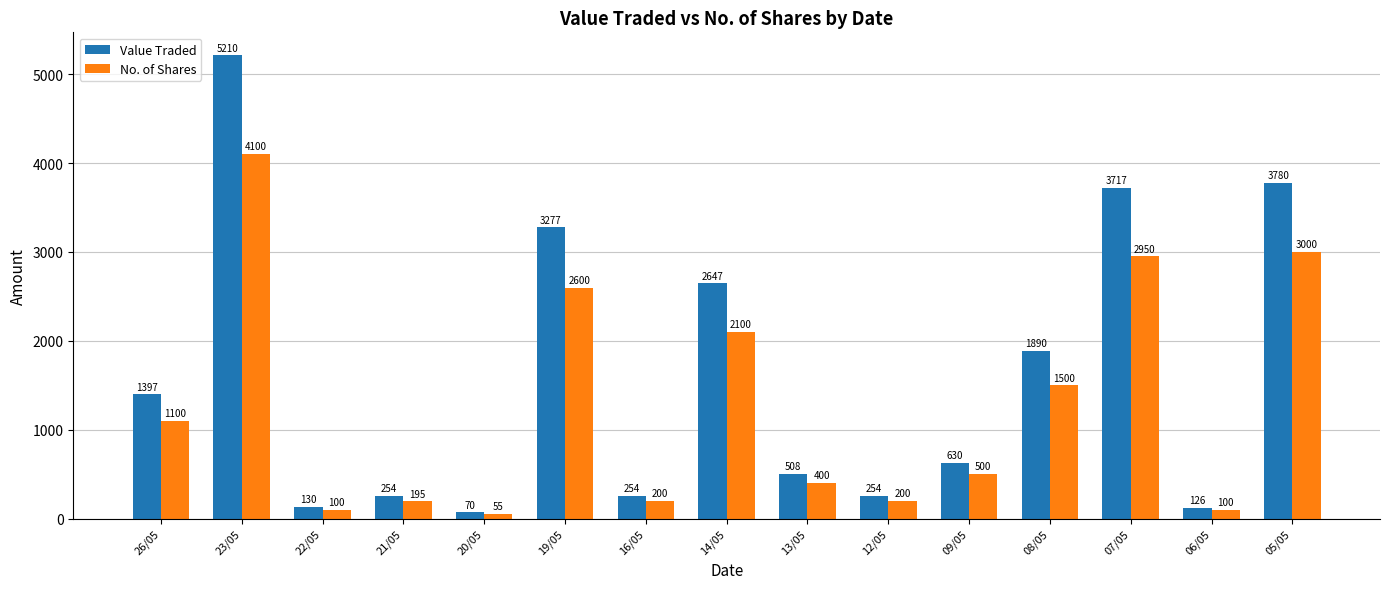

Does the chart contain stacked bars?

No